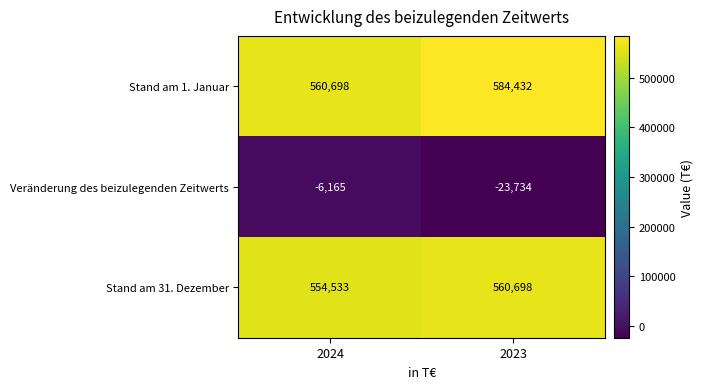

Is it true that Veränderung des beizulegenden Zeitwerts equals -8908 at 2024?

False